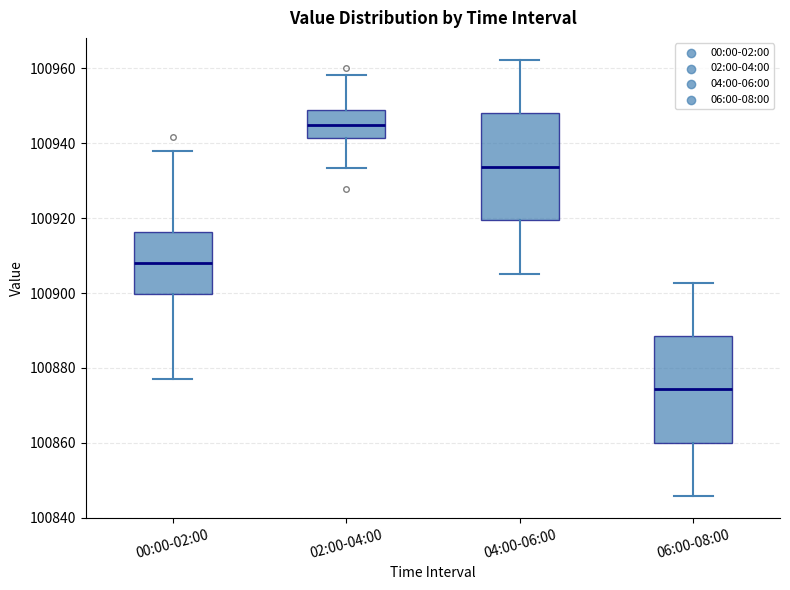

Which box's median line is the highest?

02:00-04:00